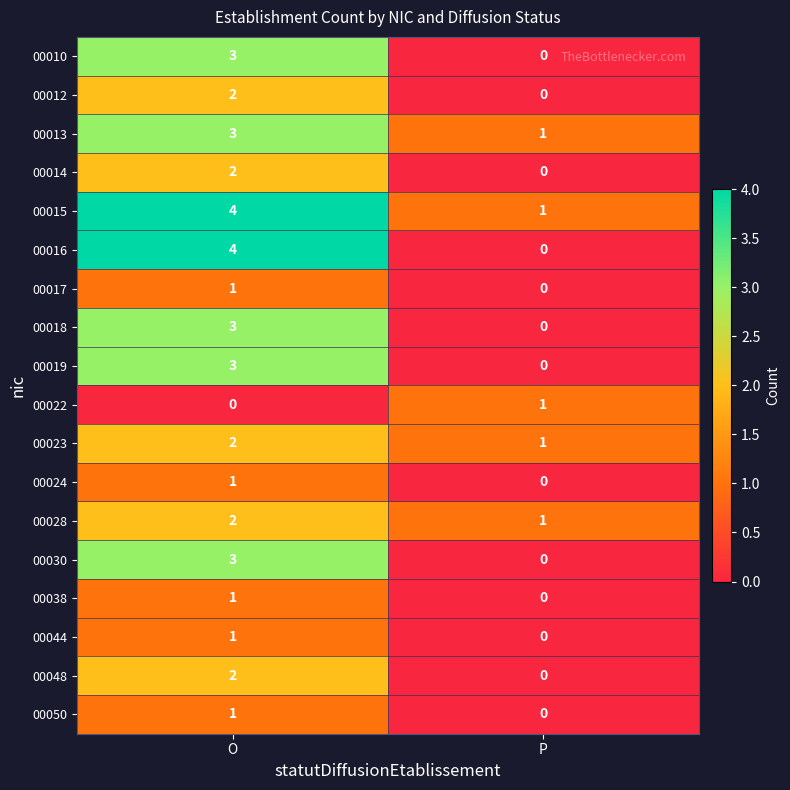

What is the sum of the 00023 values at P and O?

3